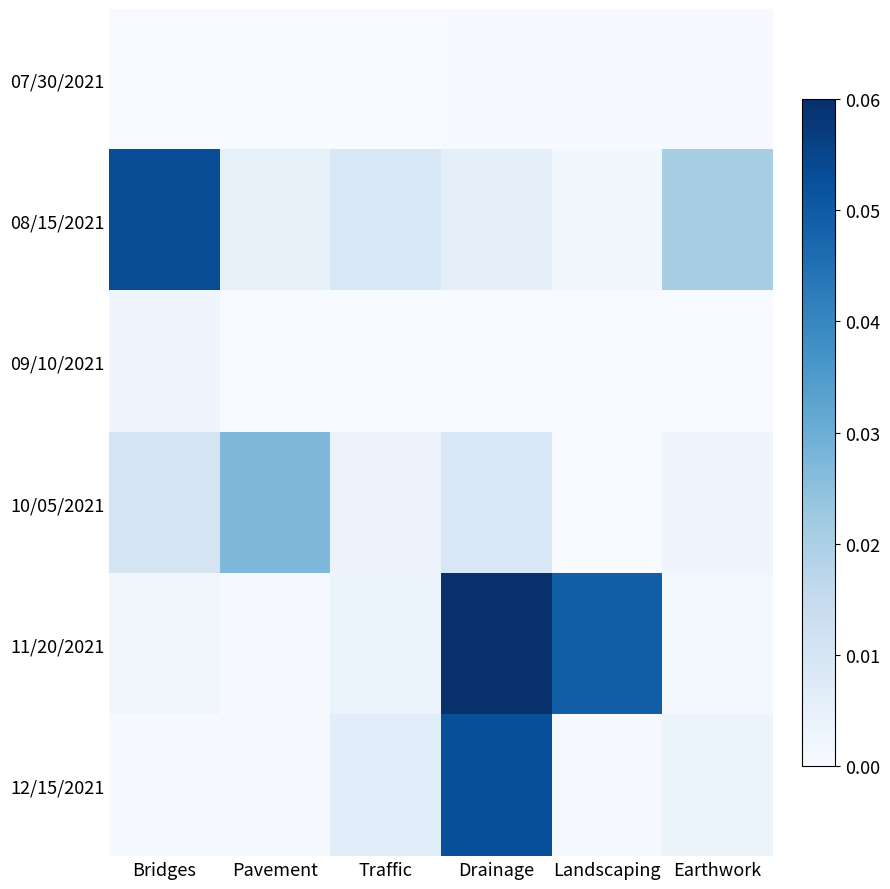

Which series has the largest range (max minus min)?

11/20/2021